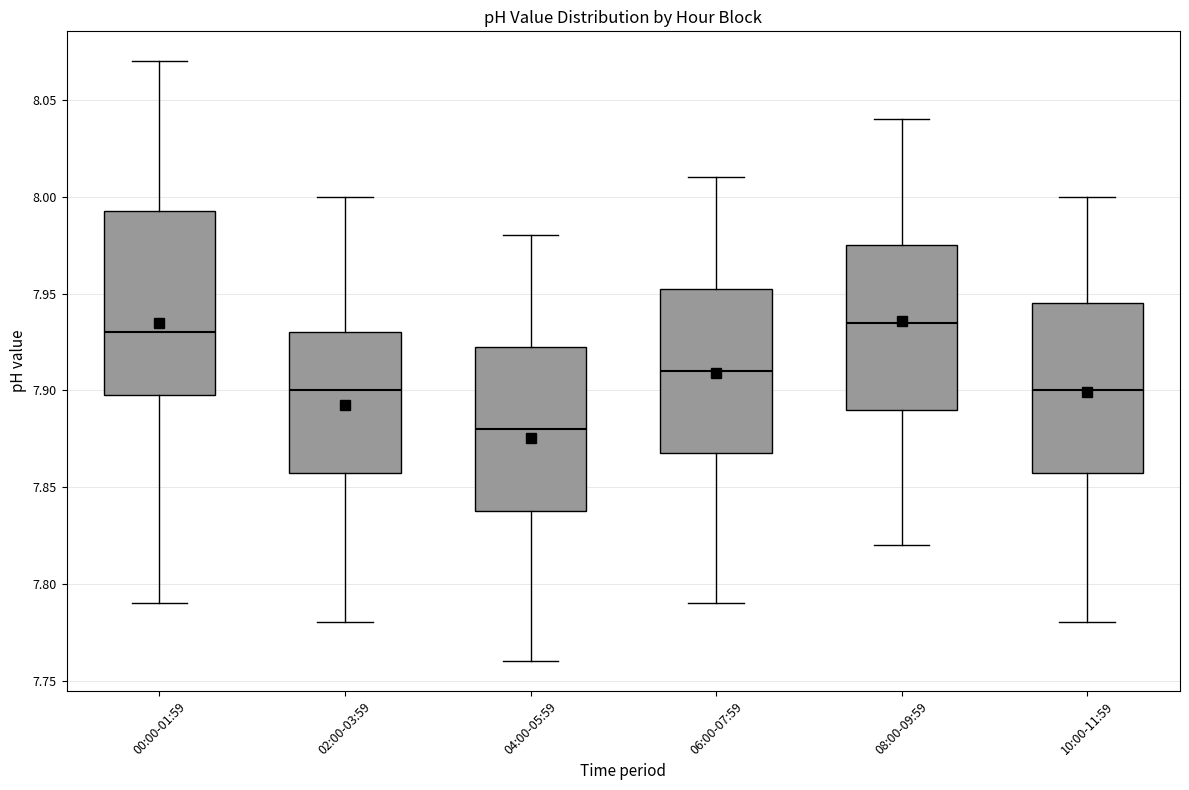

Which box is the tallest, from its lower edge to its upper edge?

00:00-01:59